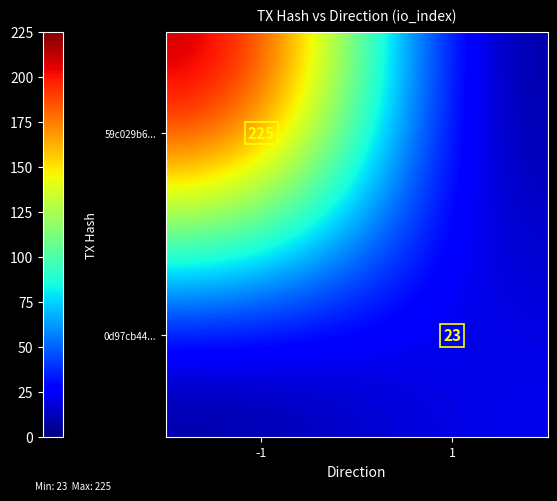

At how many categories does at least one series exceed 127?

1